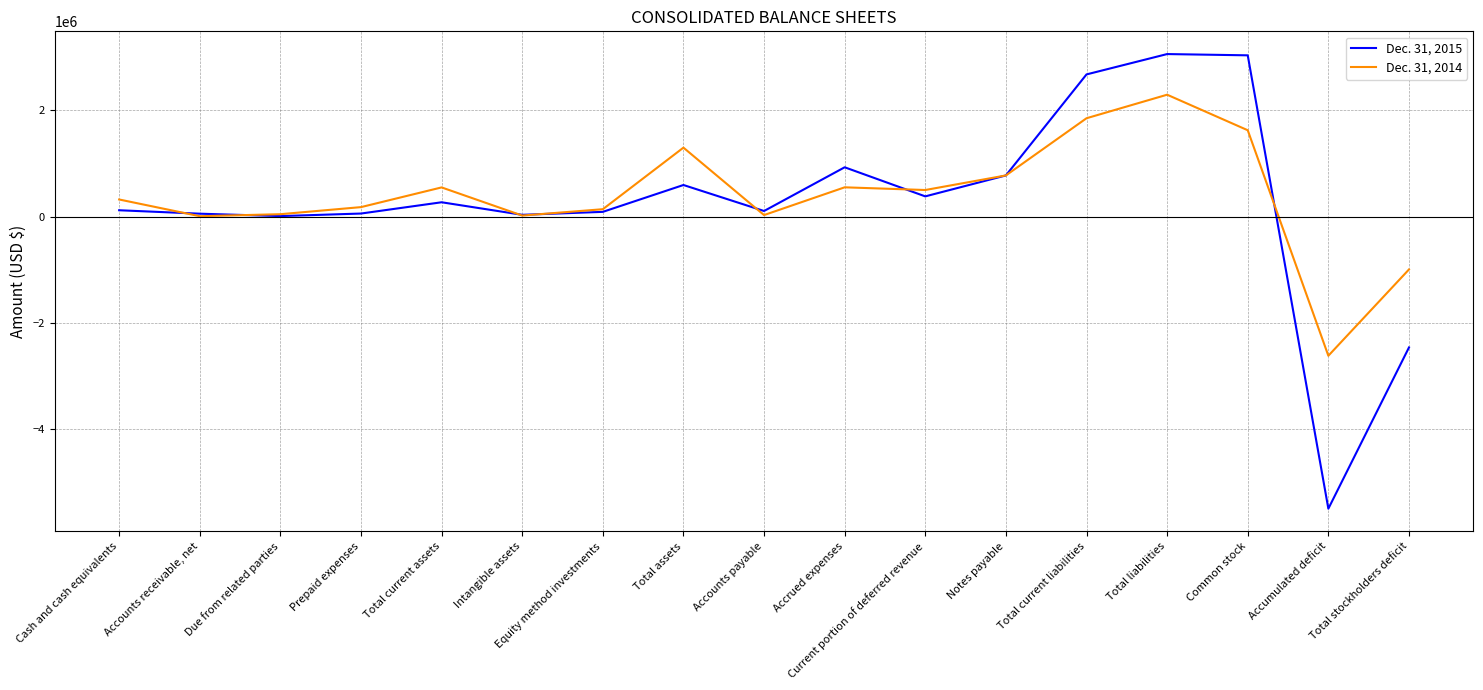

Does the chart display data point markers on the line(s)?

No